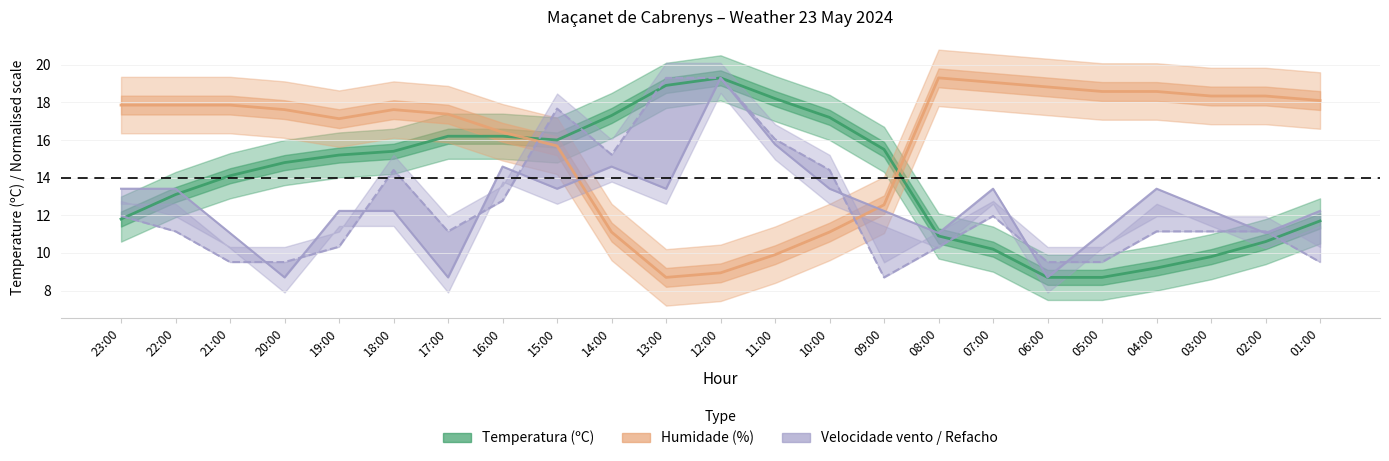

True or false: Temperatura (ºC) and Velocidade do vento (km/h) intersect in this chart.

True